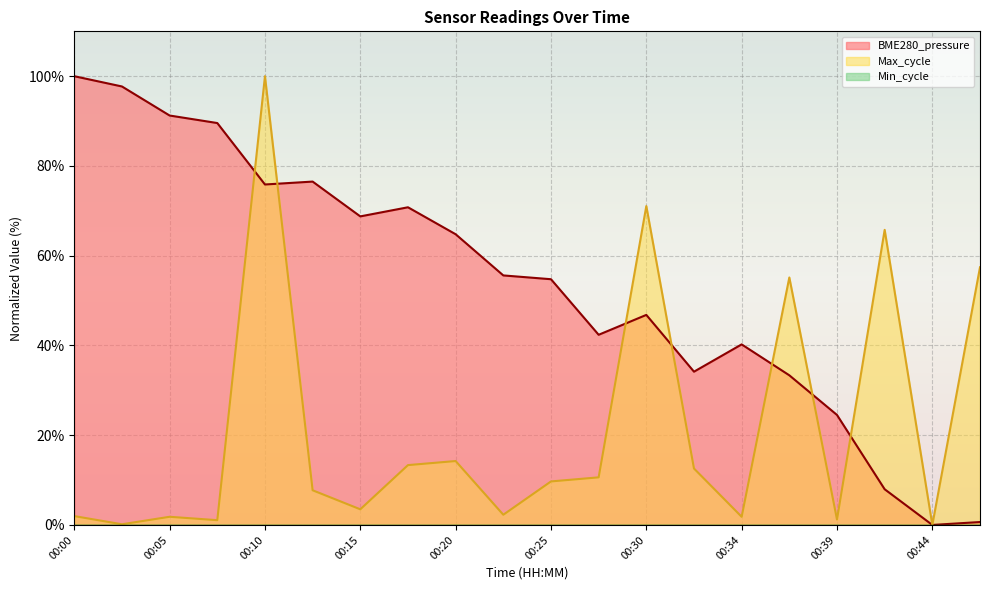

Which category has the highest value across all series?

00:00